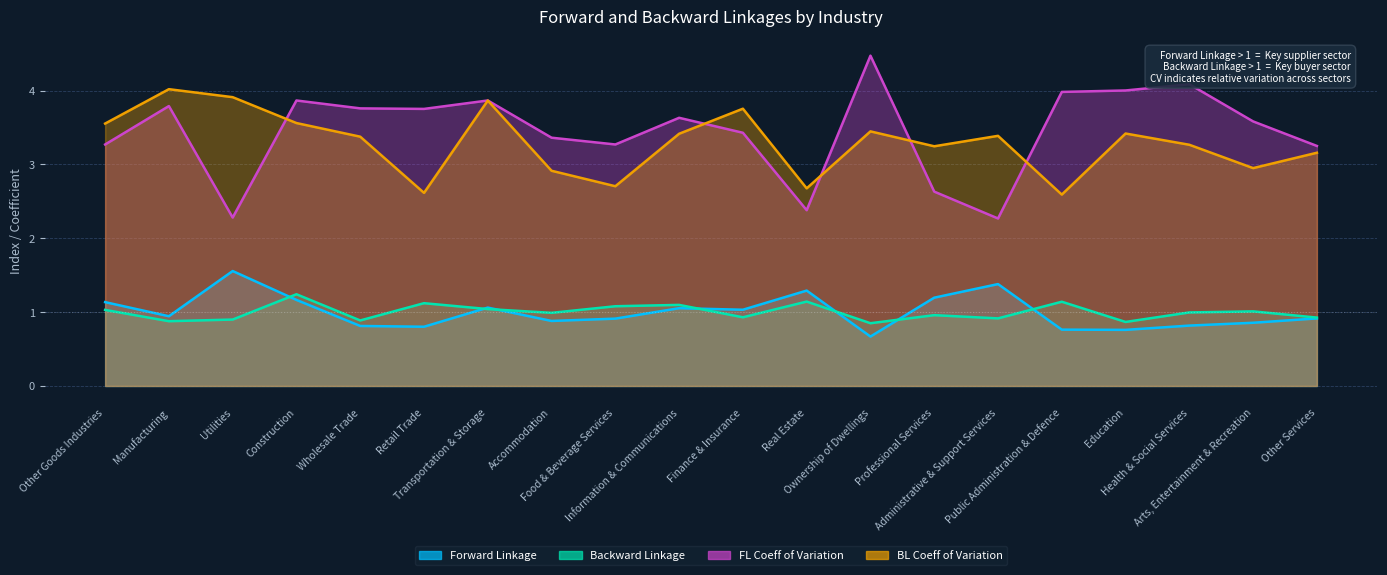

What is the approximate value of BL Coeff of Variation at Utilities?

3.9